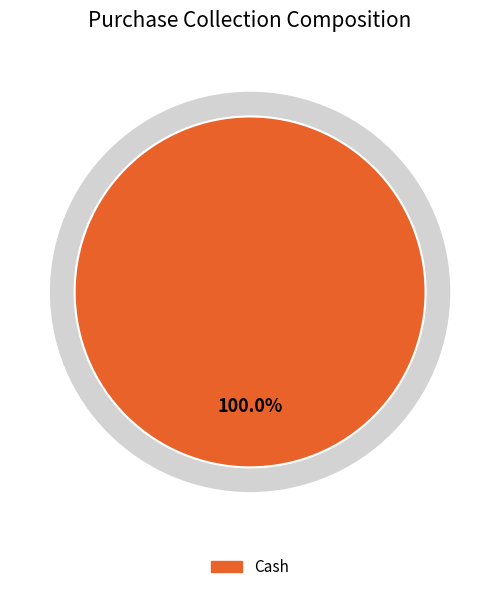

What is the largest slice in the pie chart?

Cash